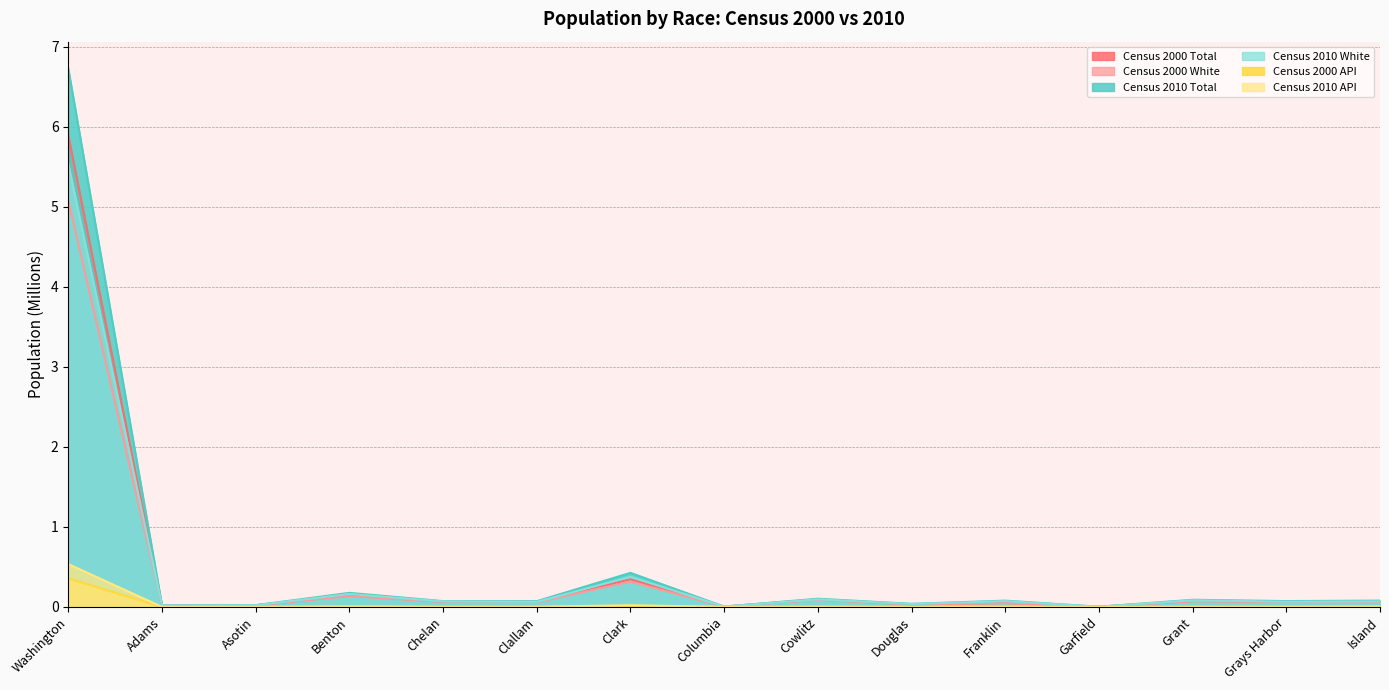

Where is the first local maximum for Census 2000 Total?

Benton